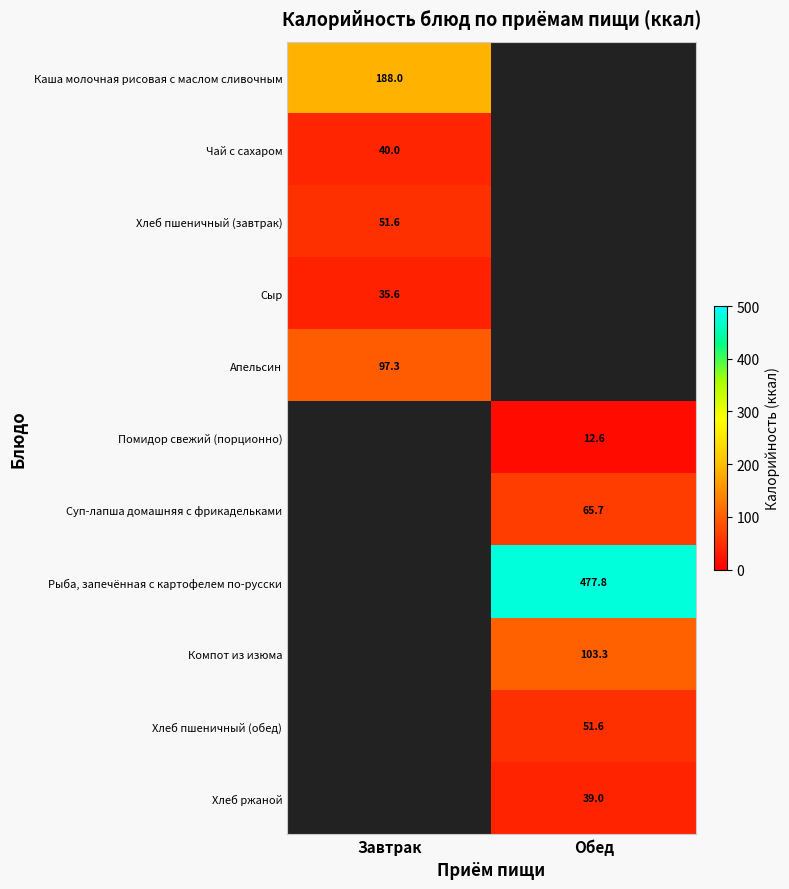

What is the maximum value for Каша молочная рисовая с маслом сливочным?

188.0